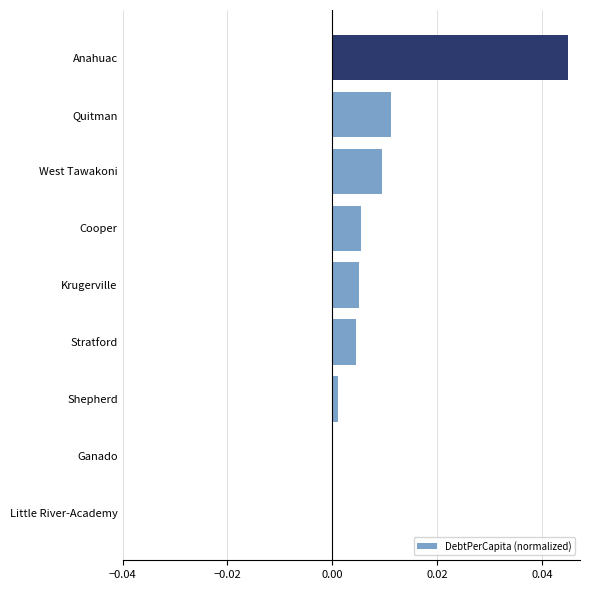

Is it true that the value at Anahuac is 0.1?

False